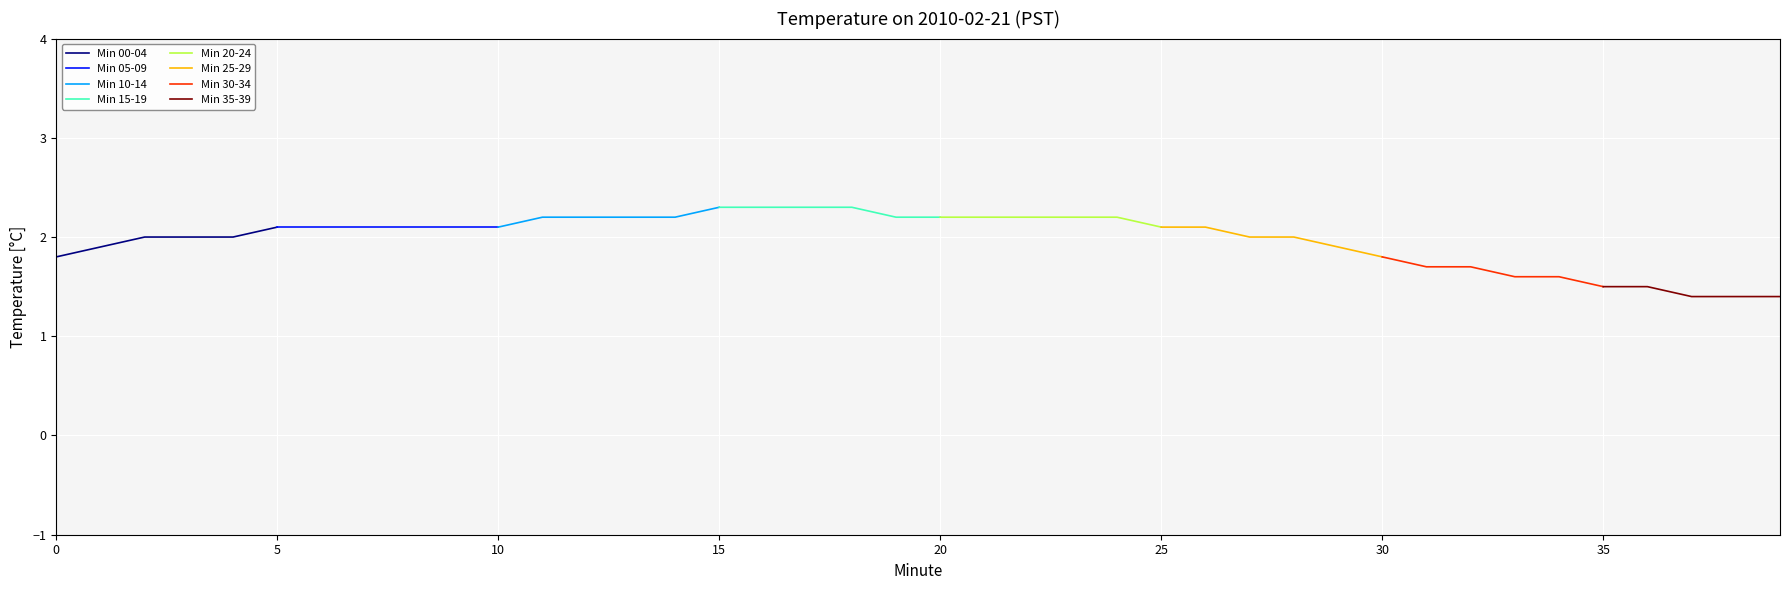

True or false: Min 00-04 has a value of 1.8 at 0.

True